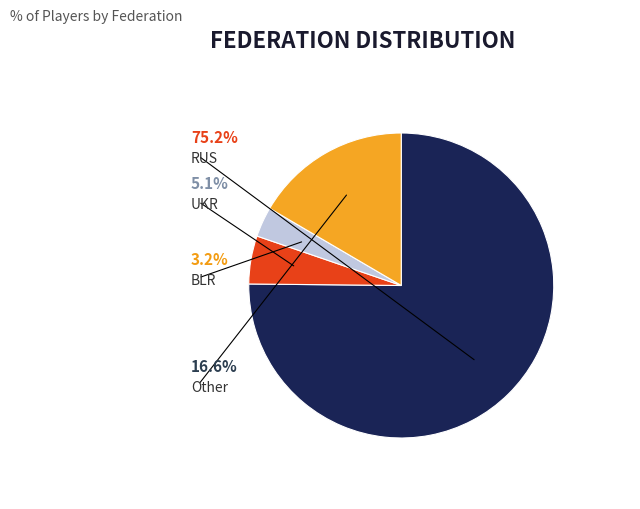

Does any single category account for the majority?

Yes